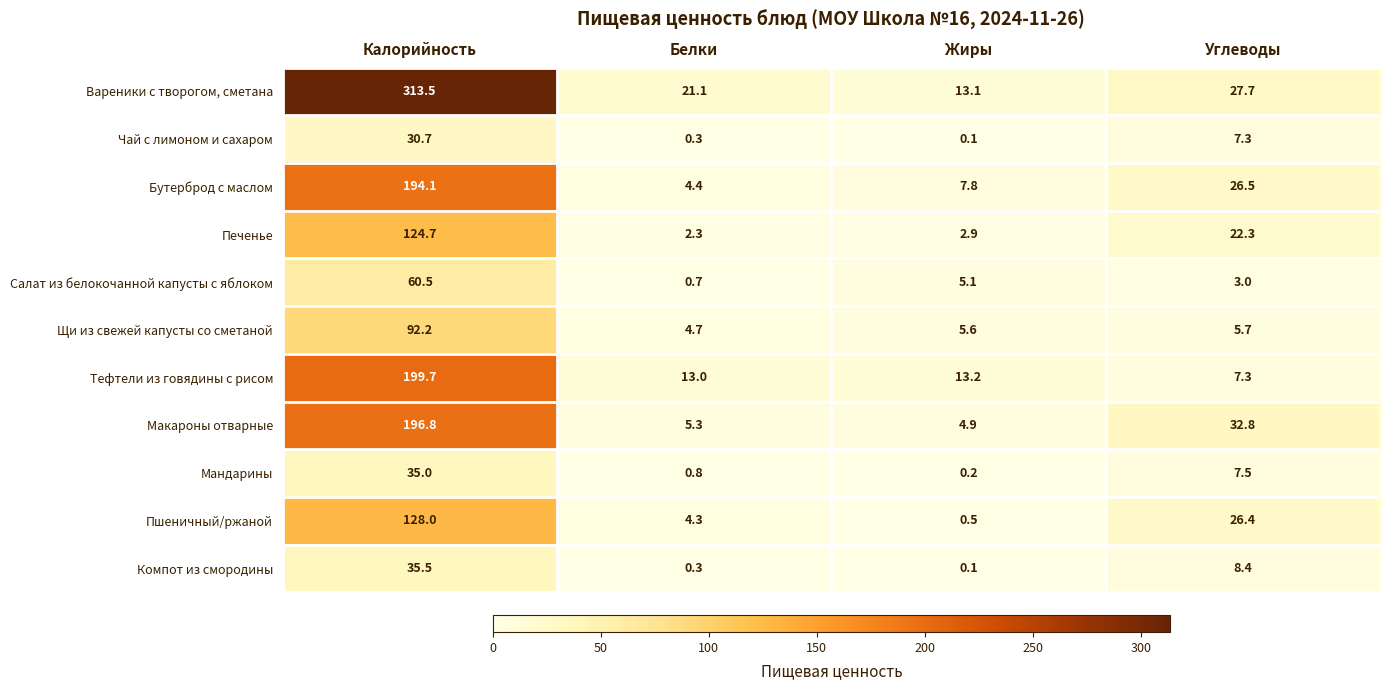

Which series changed the most between Белки and Углеводы?

Макароны отварные